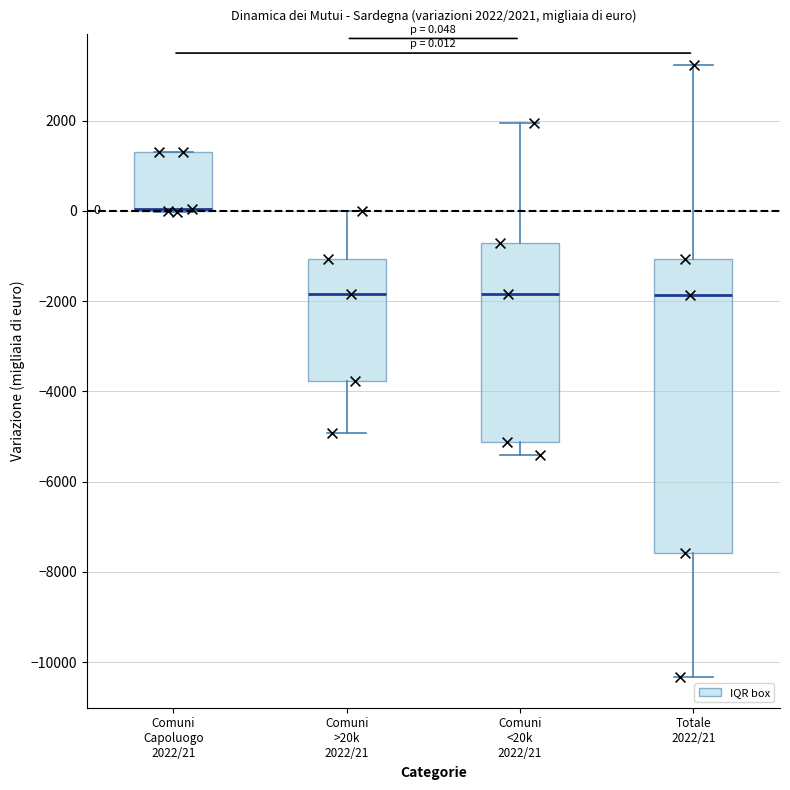

Which box is the tallest, from its lower edge to its upper edge?

Totale 2022/21